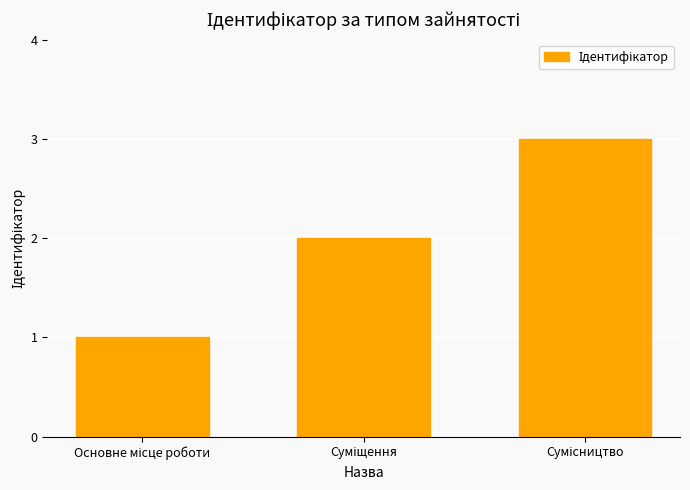

What is the maximum value shown in the chart?

3